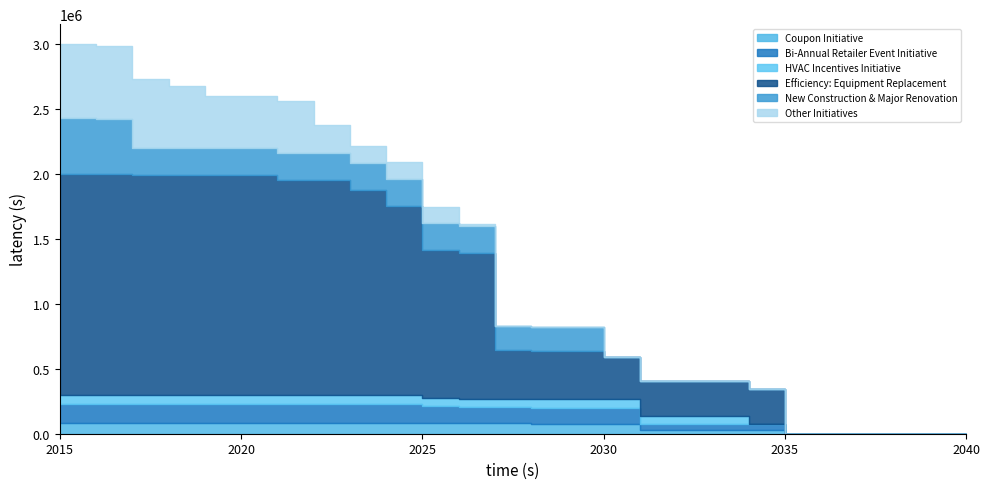

What is the difference between the Bi-Annual Retailer Event Initiative values at 2025 and 2021?

11260